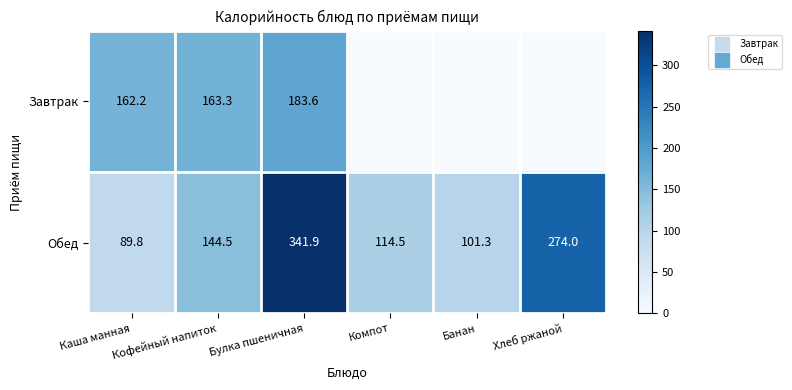

Which series changed the most between Каша манная and Булка пшеничная?

Обед